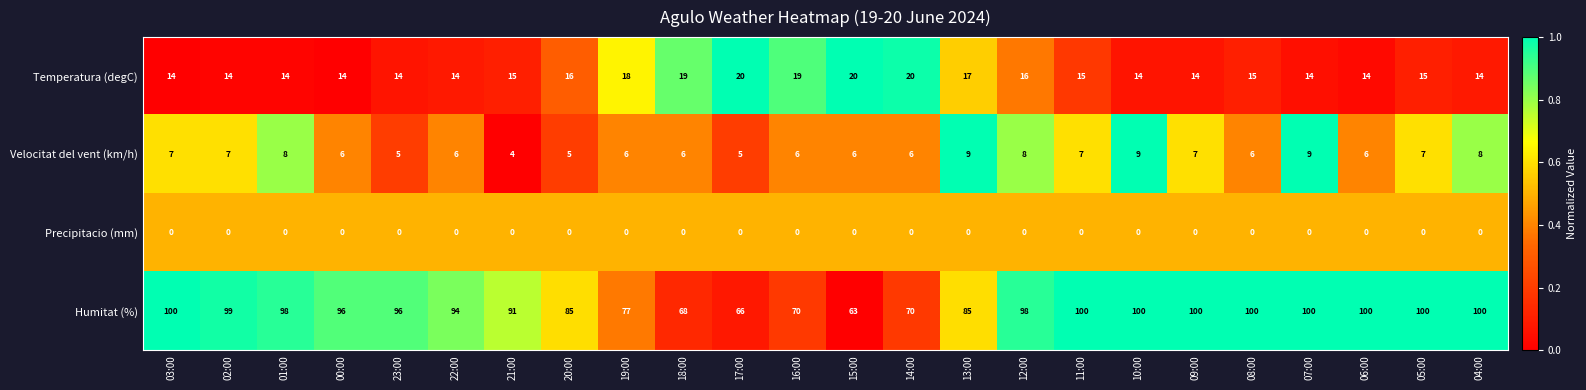

What is the difference between the Velocitat del vent (km/h) values at 10:00 and 00:00?

3